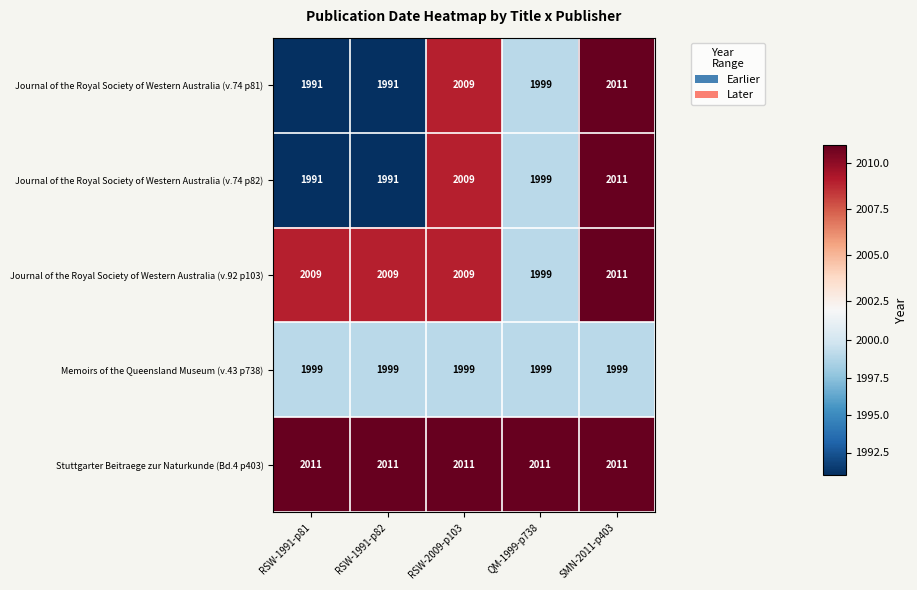

What is the difference between the highest and lowest values at QM-1999-p738?

12